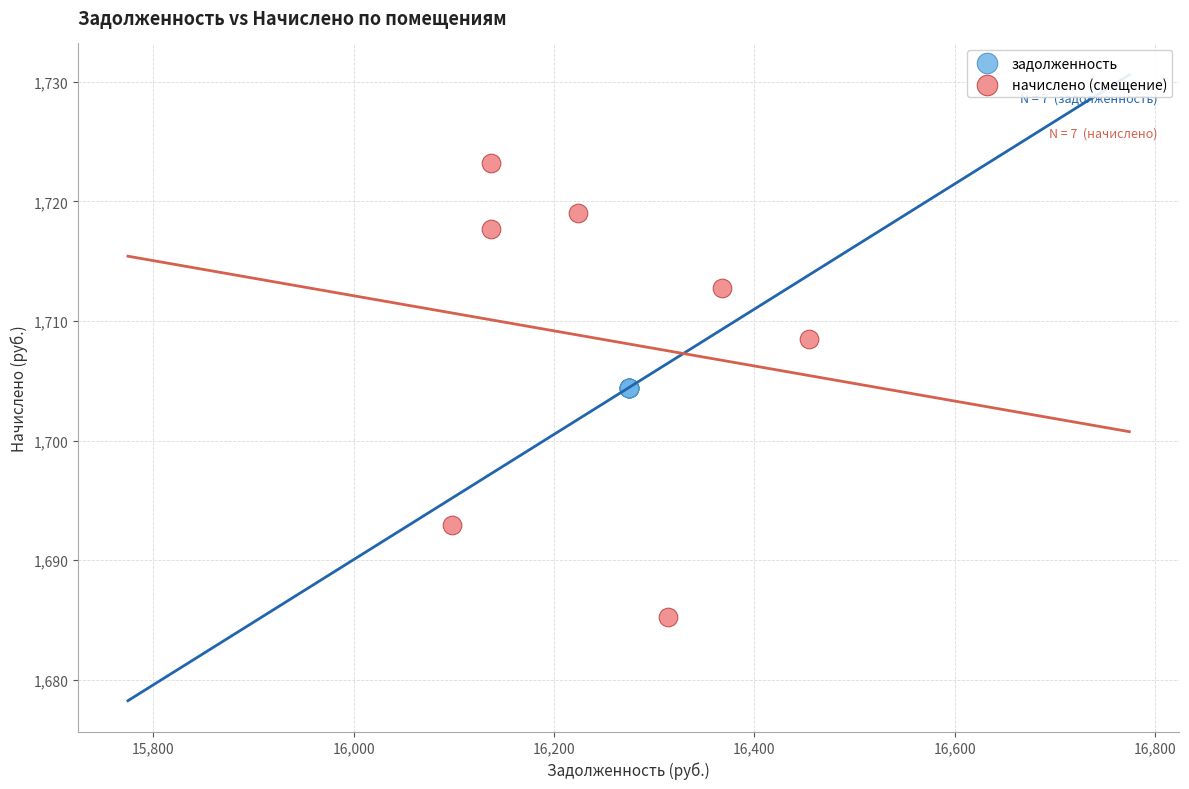

Which series contains the lowest Y value?

начислено (смещение)